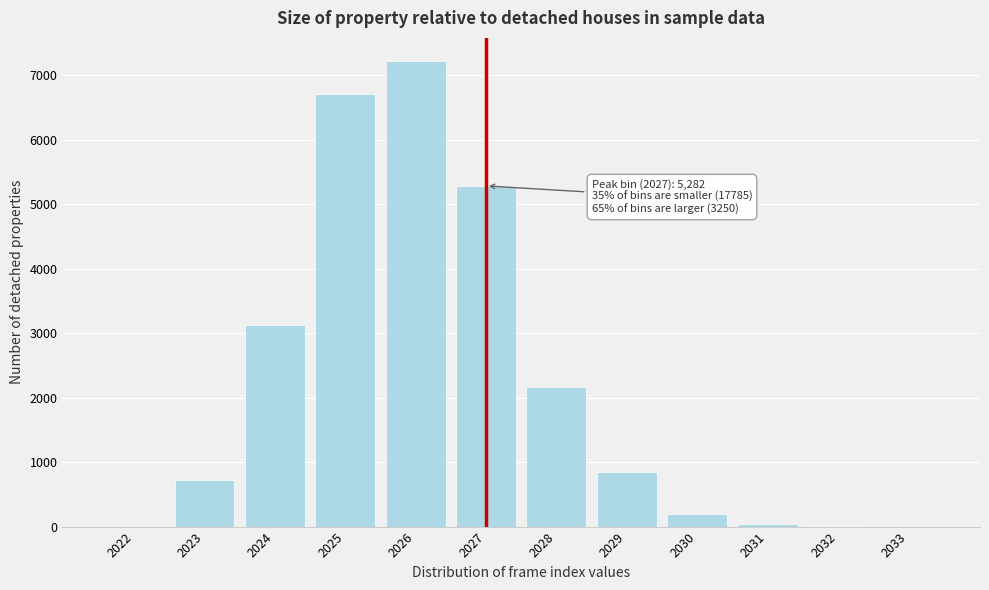

What is the approximate value at 2023?

728